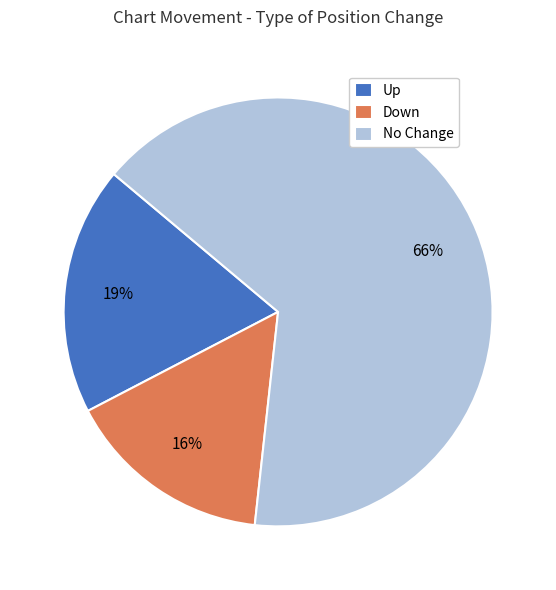

Which slice is the smallest?

Down